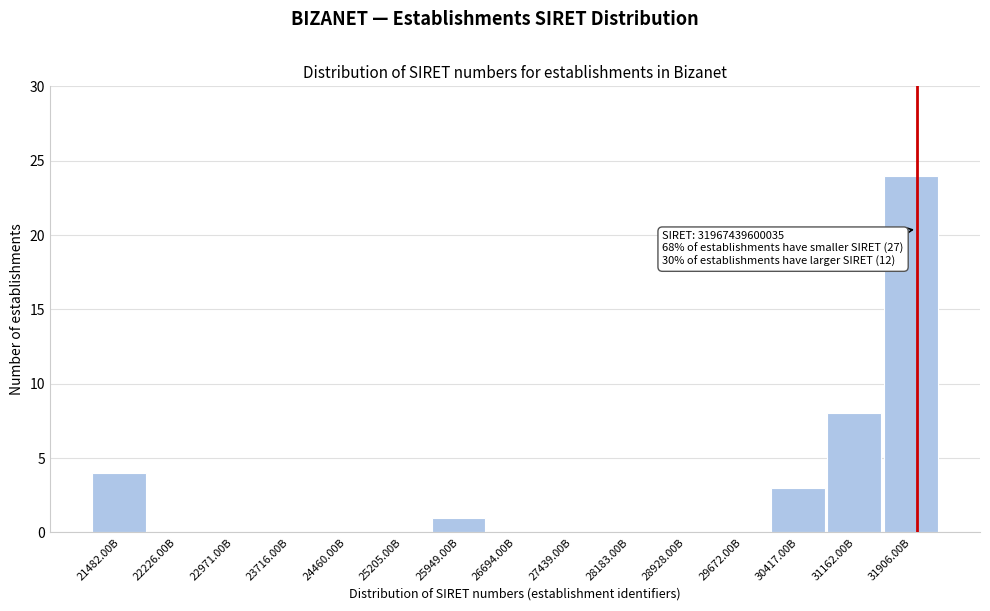

Reading left to right, list all the values displayed in this chart.

21482.00B=4	22226.00B=0	22971.00B=0	23716.00B=0	24460.00B=0	25205.00B=0	25949.00B=1	26694.00B=0	27439.00B=0	28183.00B=0	28928.00B=0	29672.00B=0	30417.00B=3	31162.00B=8	31906.00B=24